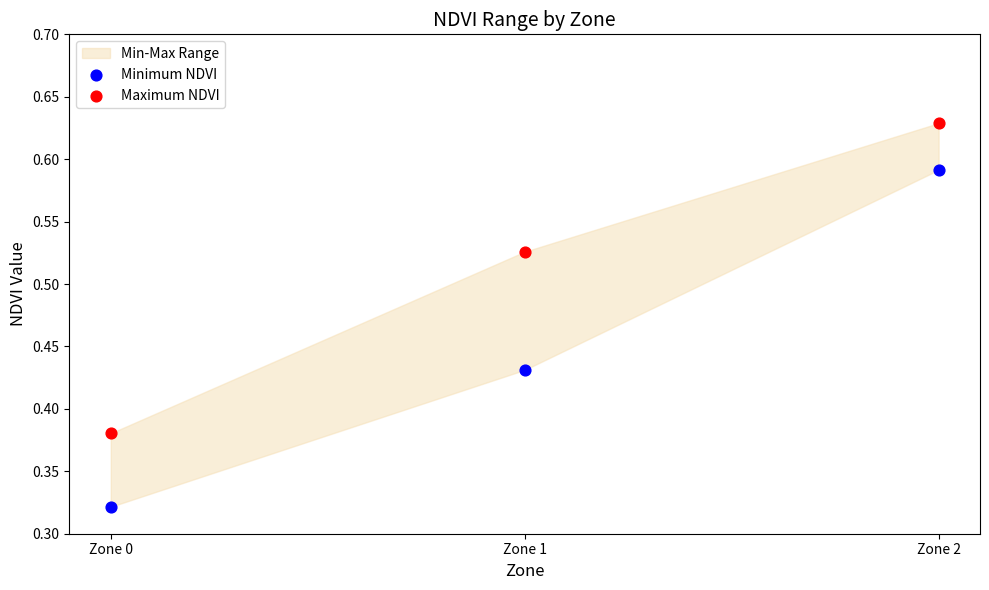

What is the X range (max minus min) for the scatter plot?

1.0